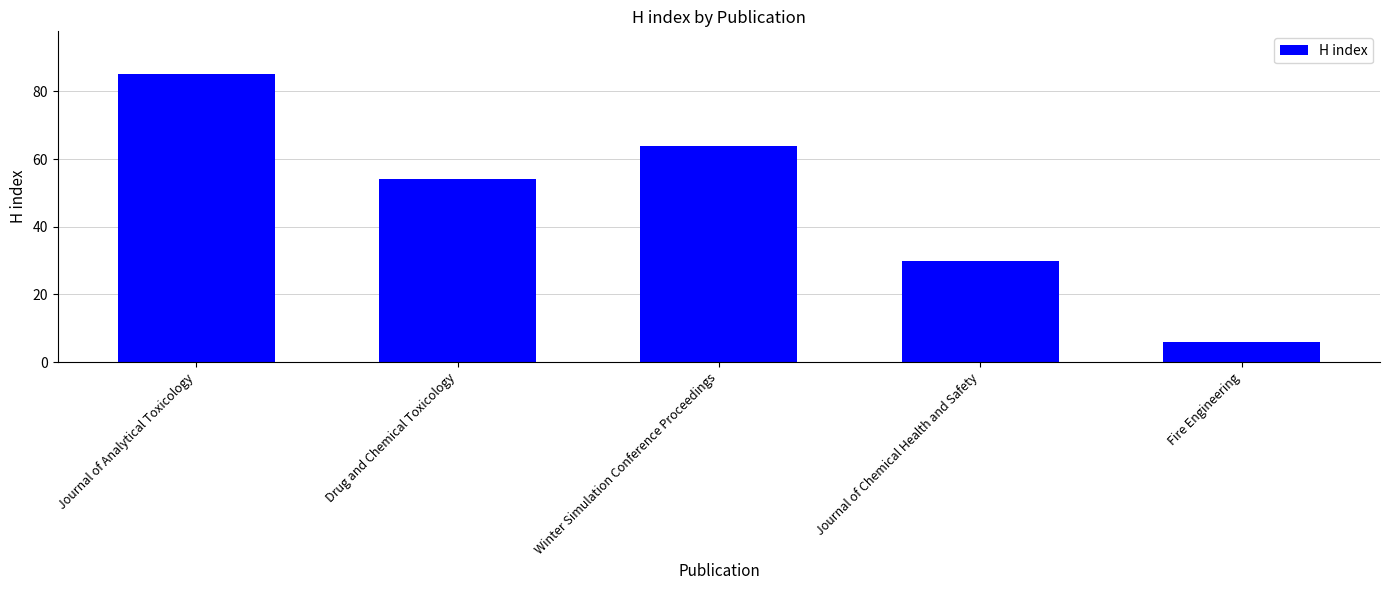

Where is the data nearest to the value 45?

Drug and Chemical Toxicology